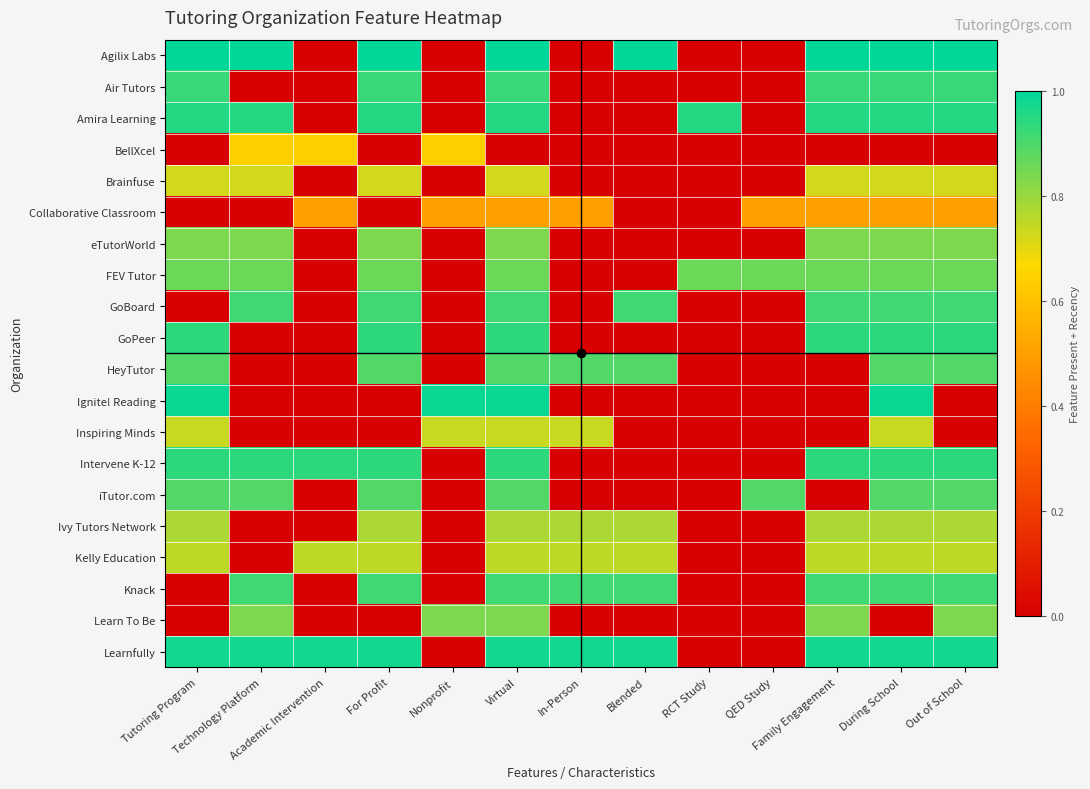

How many categories are shown in the chart?

13